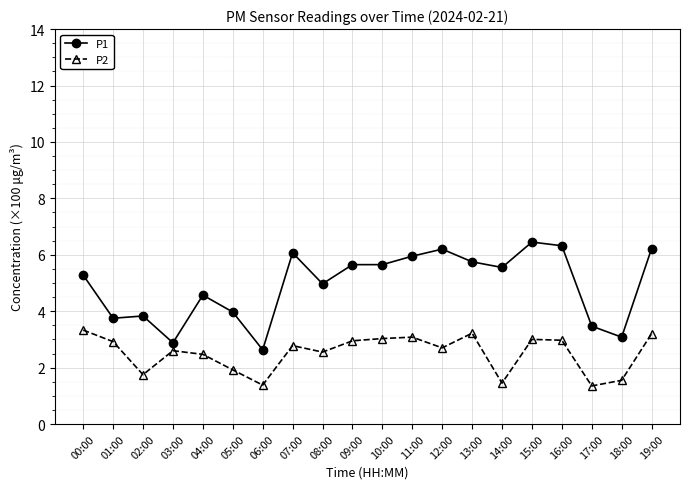

Between 05:00 and 09:00, which series saw the biggest shift?

P1